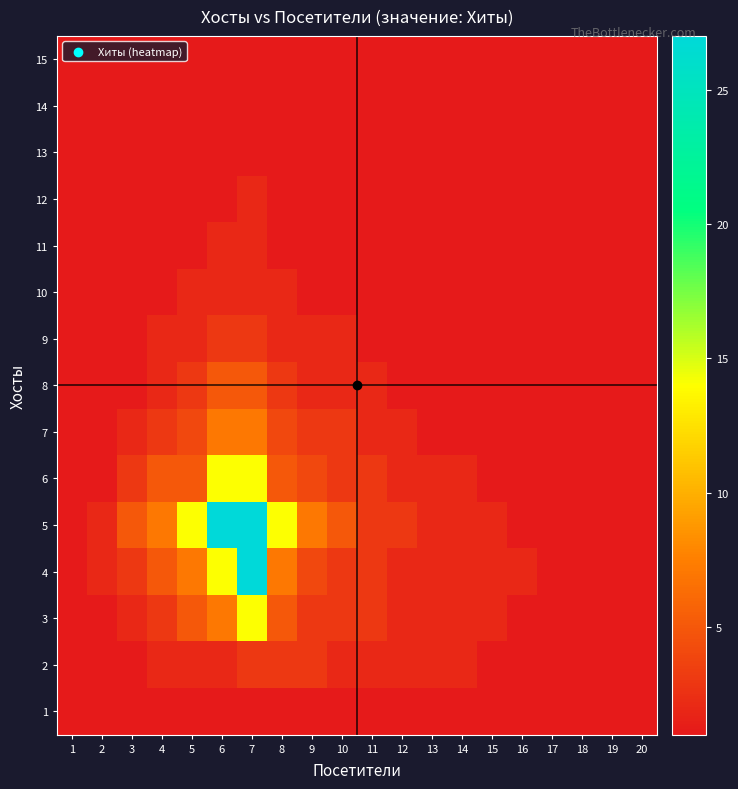

How many data points does each series have?

20